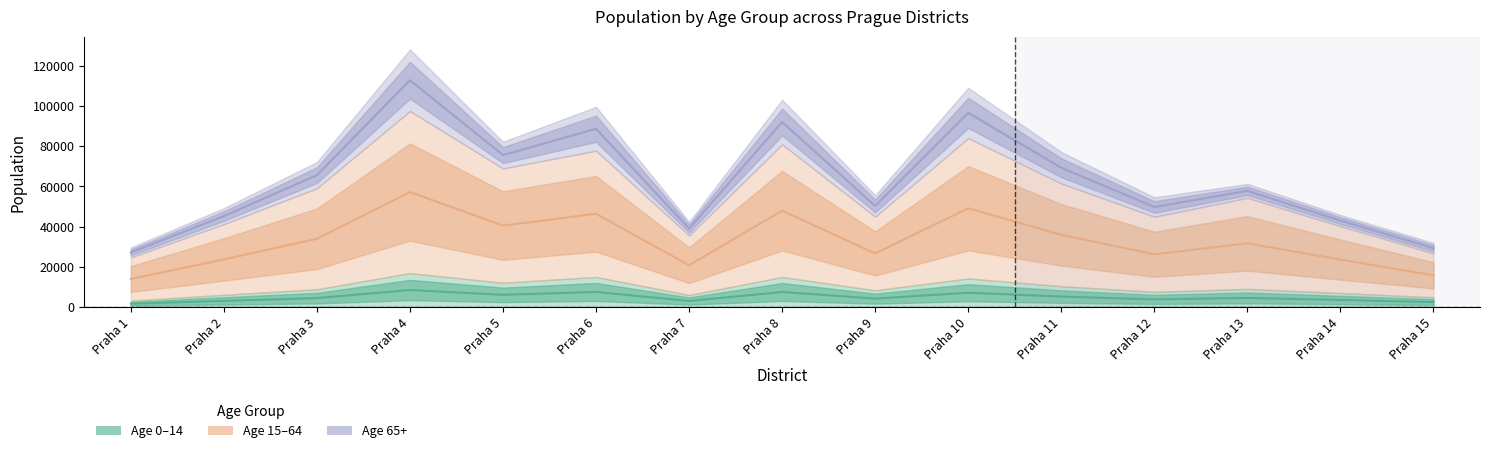

Does the chart display data point markers on the line(s)?

No